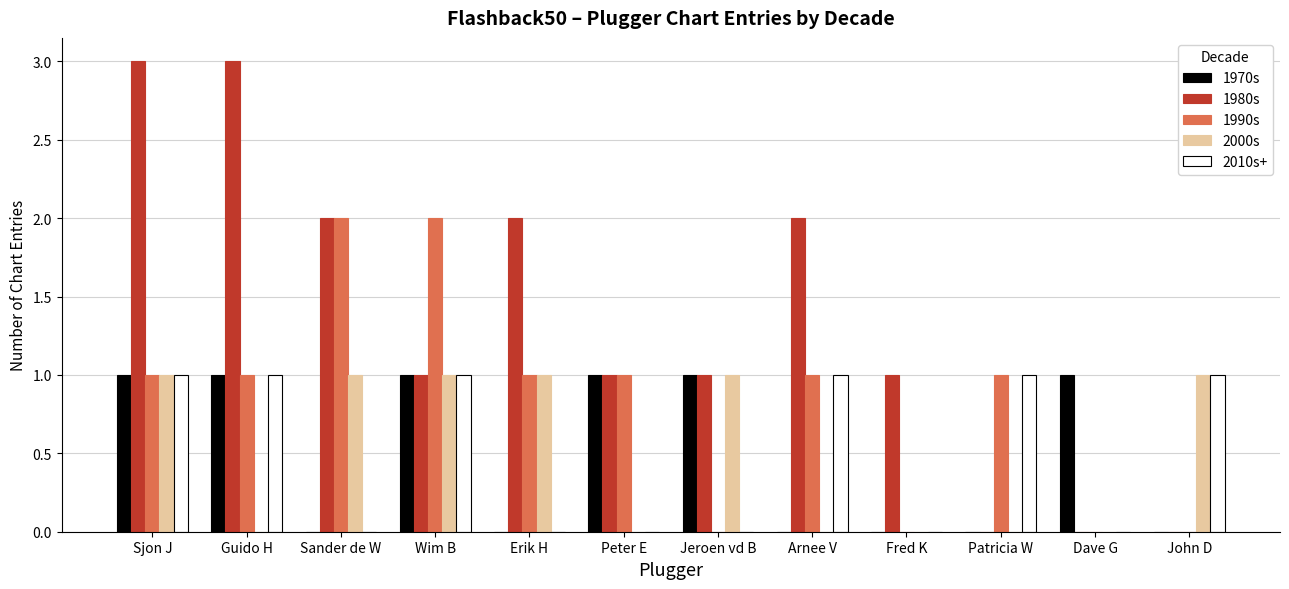

What is the sum of all 2000s values?

6